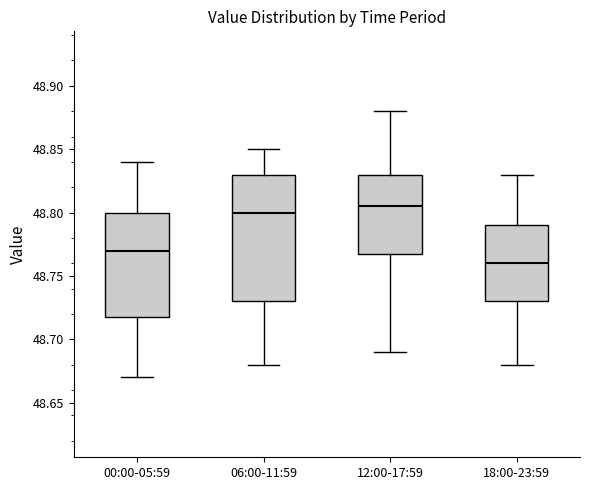

Reading left to right, read every box against the y-axis: the position of its median line, the range the box covers, and the ends of its whiskers. The values are not printed on the chart, so give them approximately, as read against the axis.

00:00-05:59: median 48.770, box 48.720 to 48.800, whiskers 48.670 to 48.840
06:00-11:59: median 48.800, box 48.730 to 48.830, whiskers 48.680 to 48.850
12:00-17:59: median 48.805, box 48.770 to 48.830, whiskers 48.690 to 48.880
18:00-23:59: median 48.760, box 48.730 to 48.790, whiskers 48.680 to 48.830